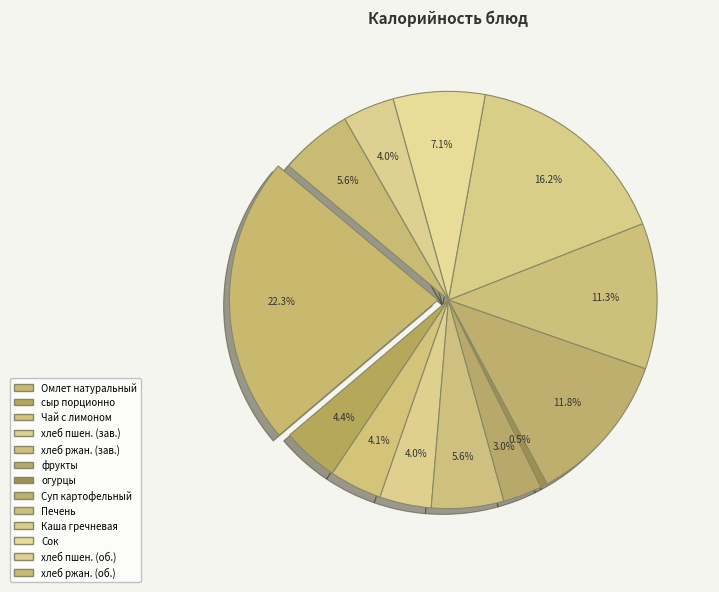

Which has a higher value, пшеничный (завтрак) or Каша гречневая?

Каша гречневая